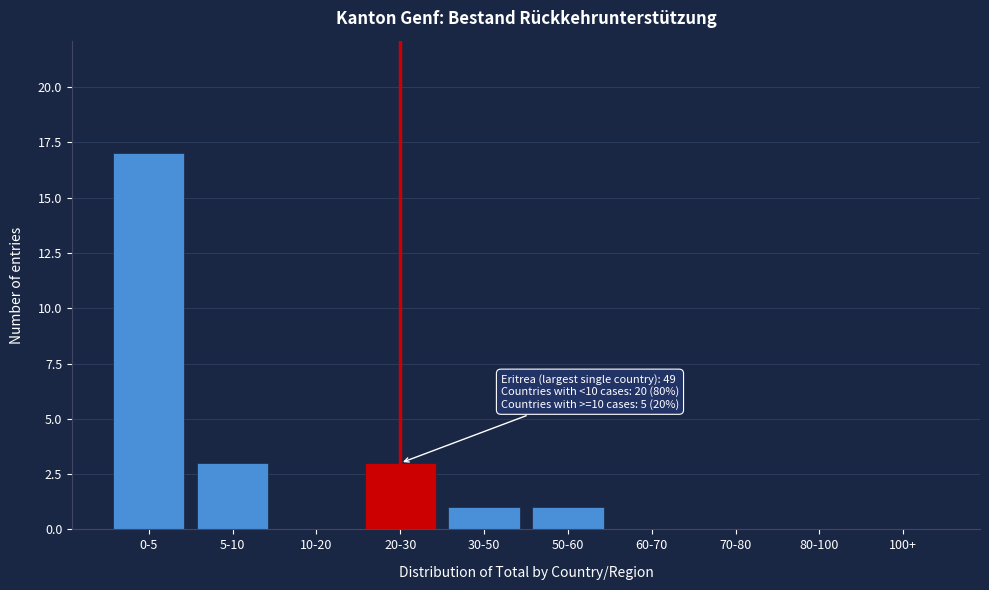

Reading left to right, transcribe all the data shown in this chart.

0-5=17	5-10=3	10-20=0	20-30=3	30-50=1	50-60=1	60-70=0	70-80=0	80-100=0	100+=0